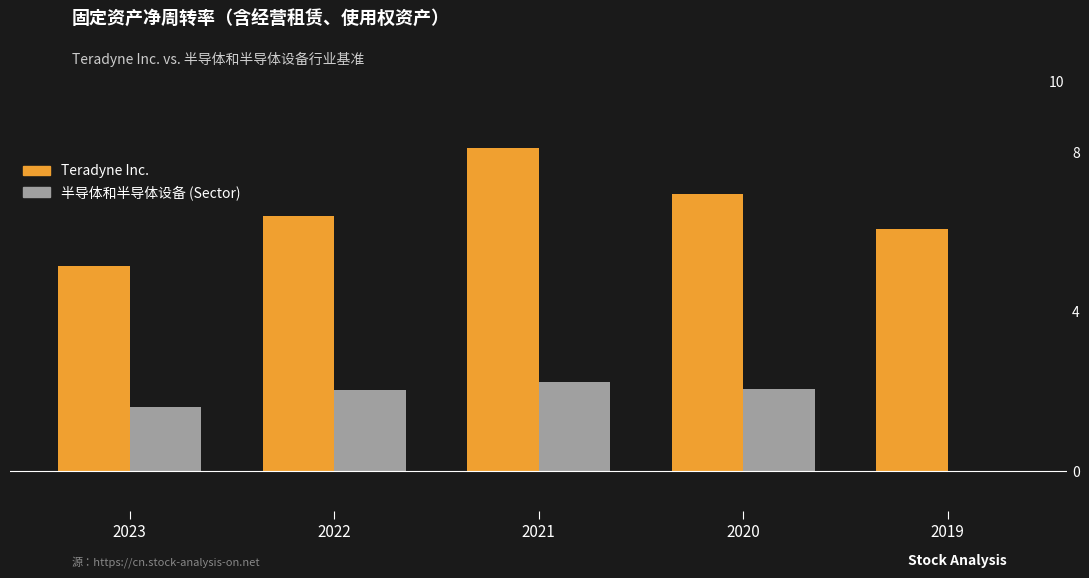

The value of 半导体和半导体设备 (Sector) at 2023 is 1.6. True or false?

True